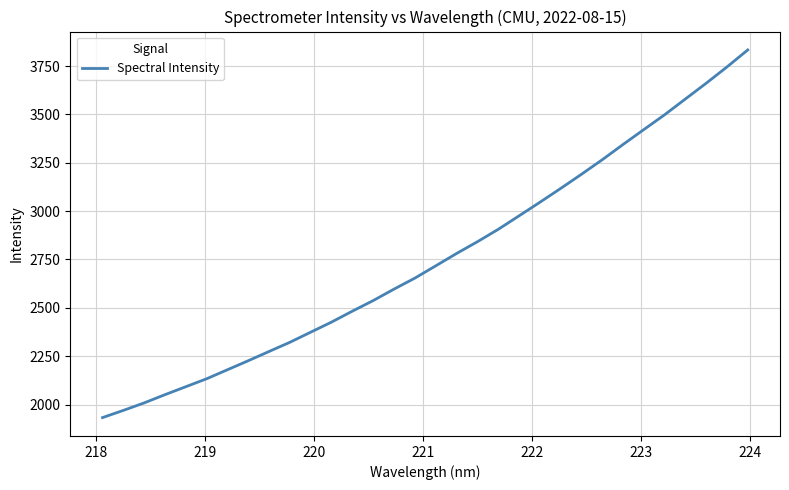

What is the difference between the second highest and second lowest values?

1775.5